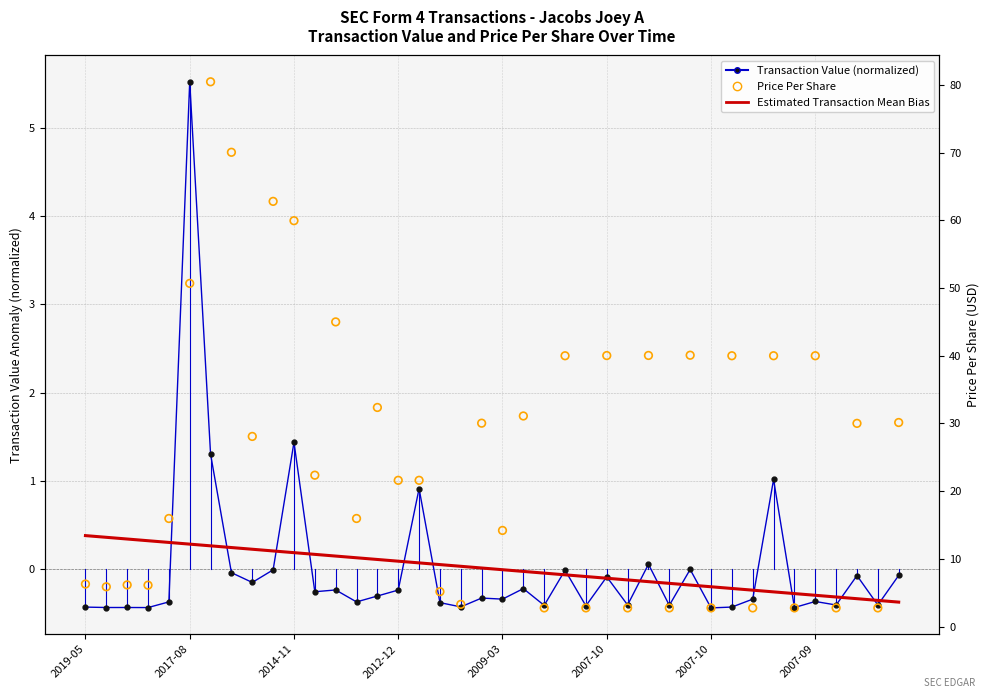

What is the total value across all series at 28?

2.2